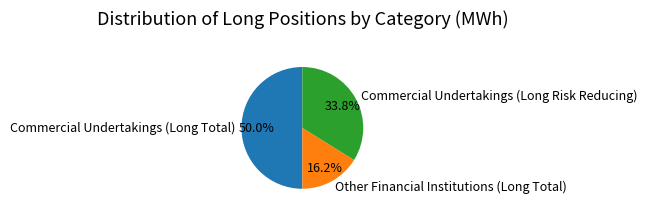

Which category has the biggest portion of the pie?

Commercial Undertakings (Long Total)